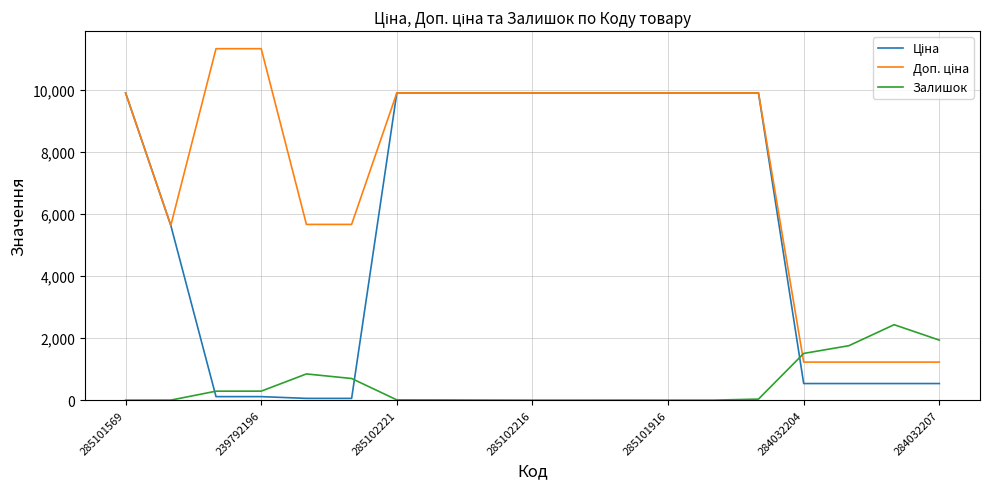

Does the chart have visible grid lines?

Yes